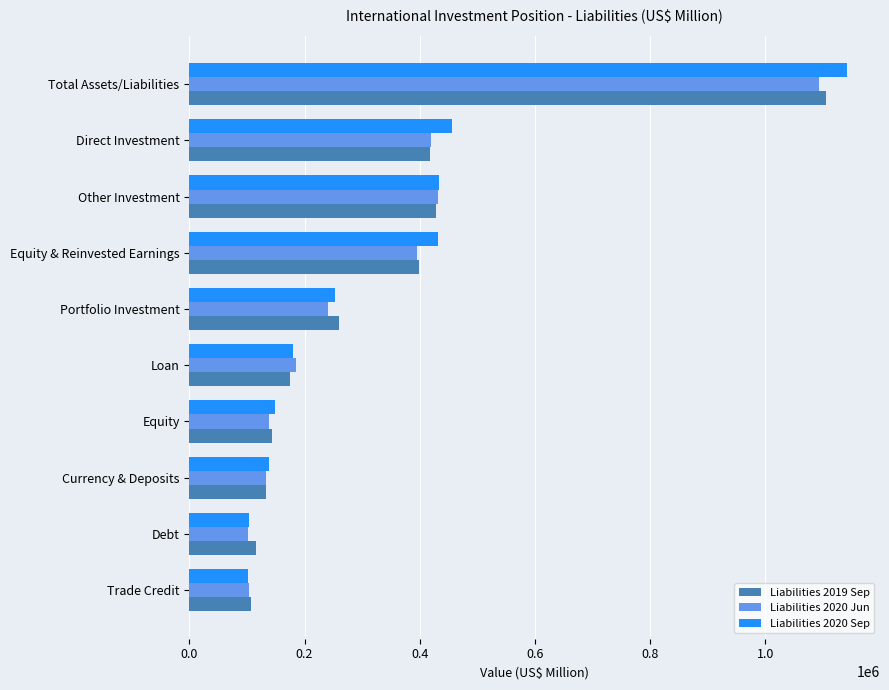

True or false: Liabilities 2020 Jun has a value of 79087 at Currency & Deposits.

False